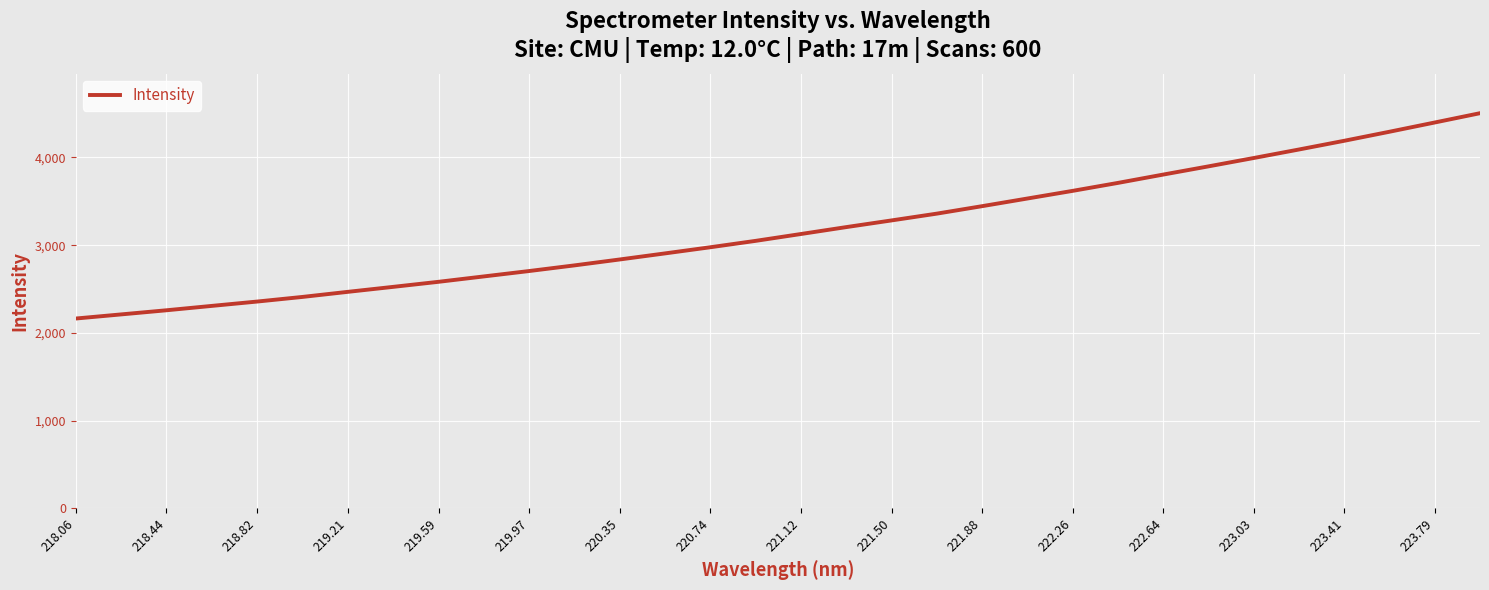

What is the difference between the maximum and minimum values?

2340.3